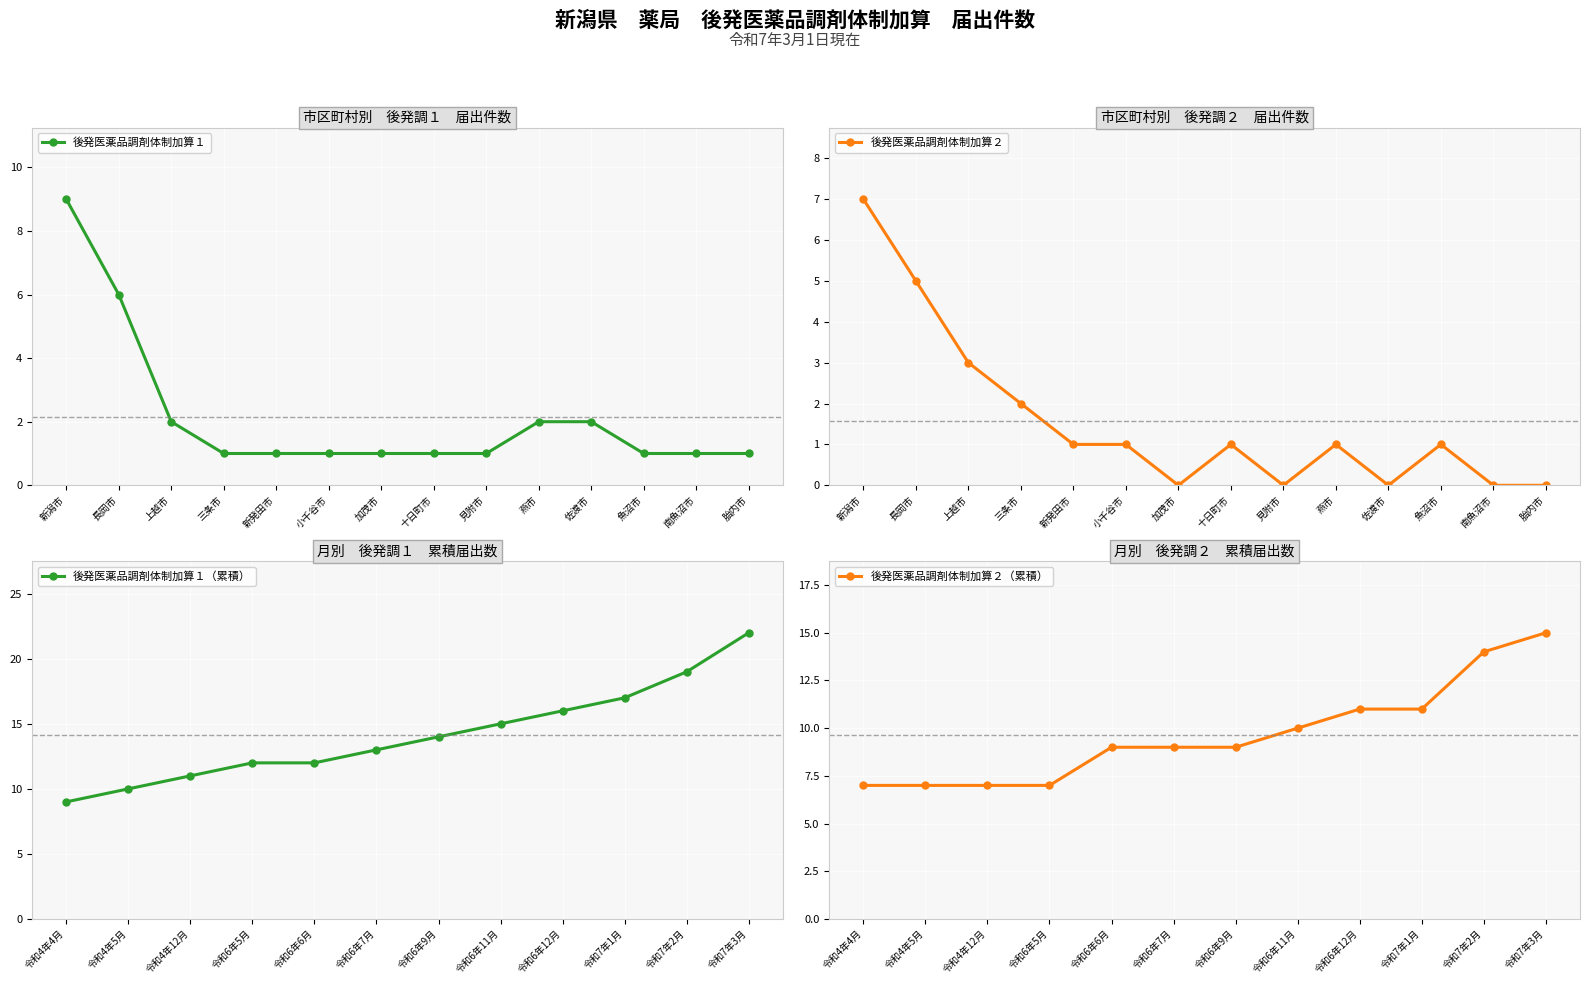

What is the value of the 後発医薬品調剤体制加算１ point at the 17th from the left?

17